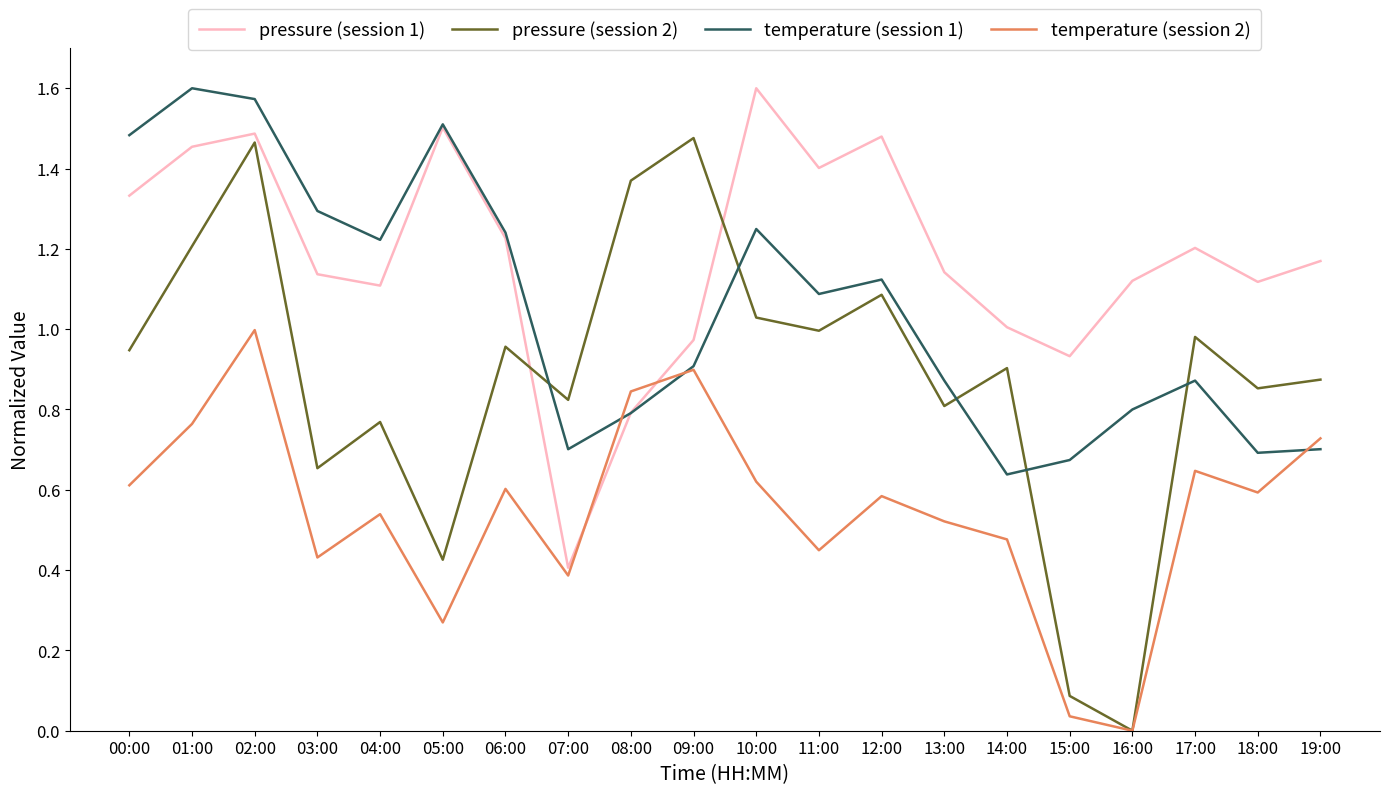

Between 05:00 and 11:00, which series saw the biggest shift?

pressure (session 2)